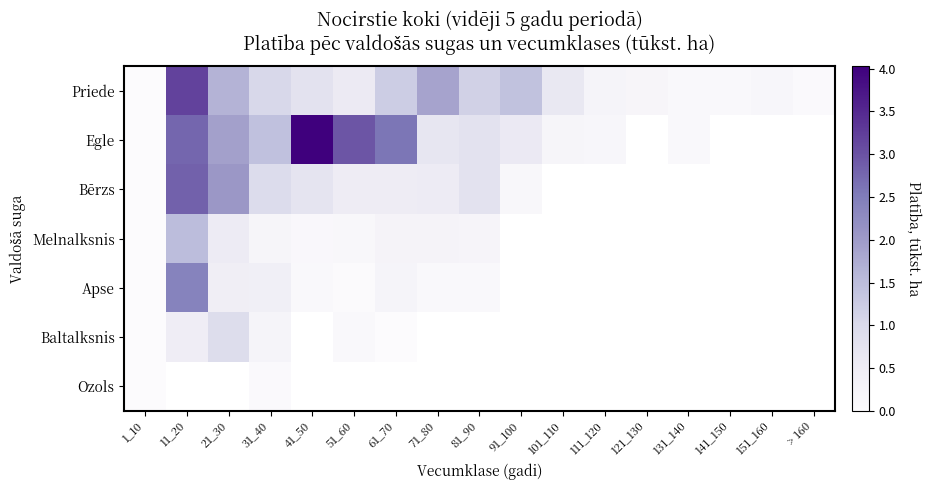

At which label is Egle closest to 2?

21_30